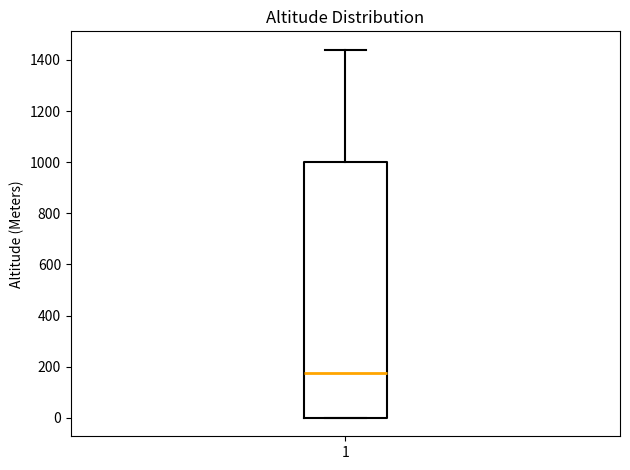

Transcribe this box plot: give where the median line is, the range the box spans, and where the two whiskers end, as read against the y-axis. The values are not printed on the chart, so give them approximately, as read against the axis.

median 180, box 0 to 1000, whiskers 0 to 1440